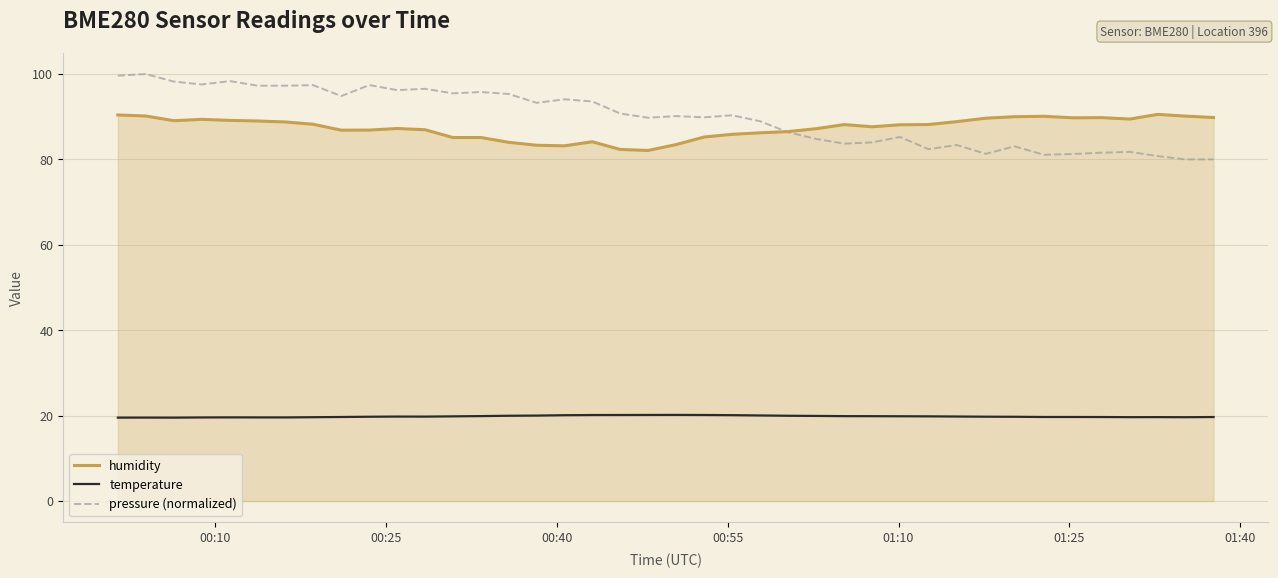

True or false: temperature and humidity intersect in this chart.

False